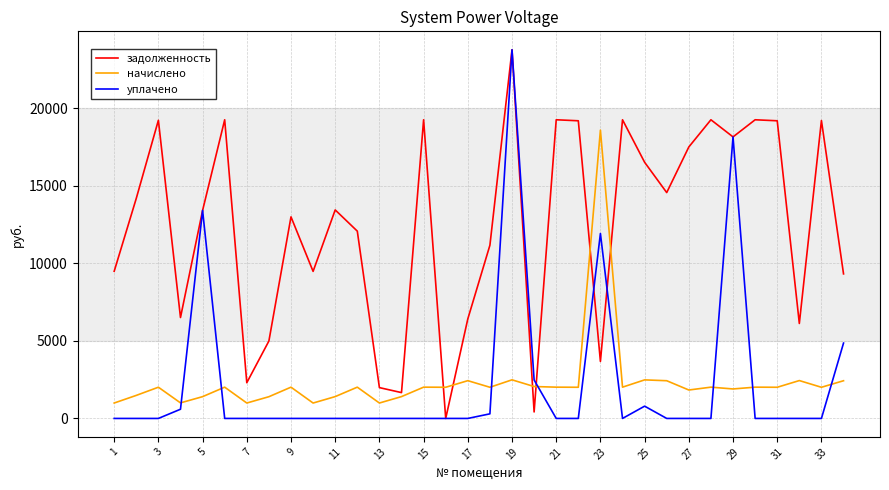

True or false: начислено and задолженность intersect in this chart.

True